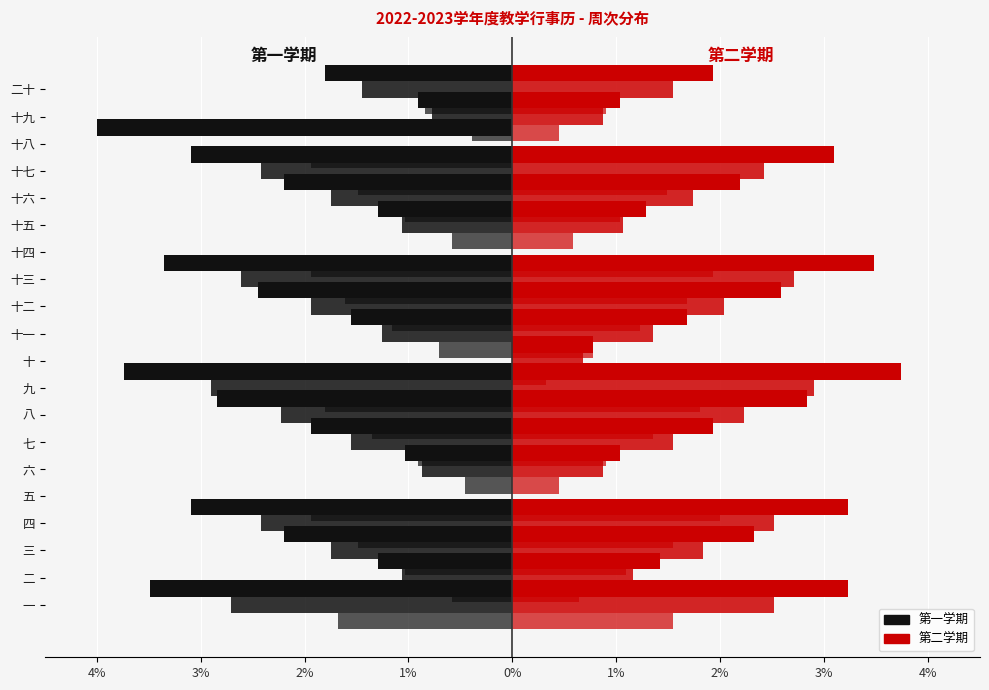

How many bars are there in total?

120